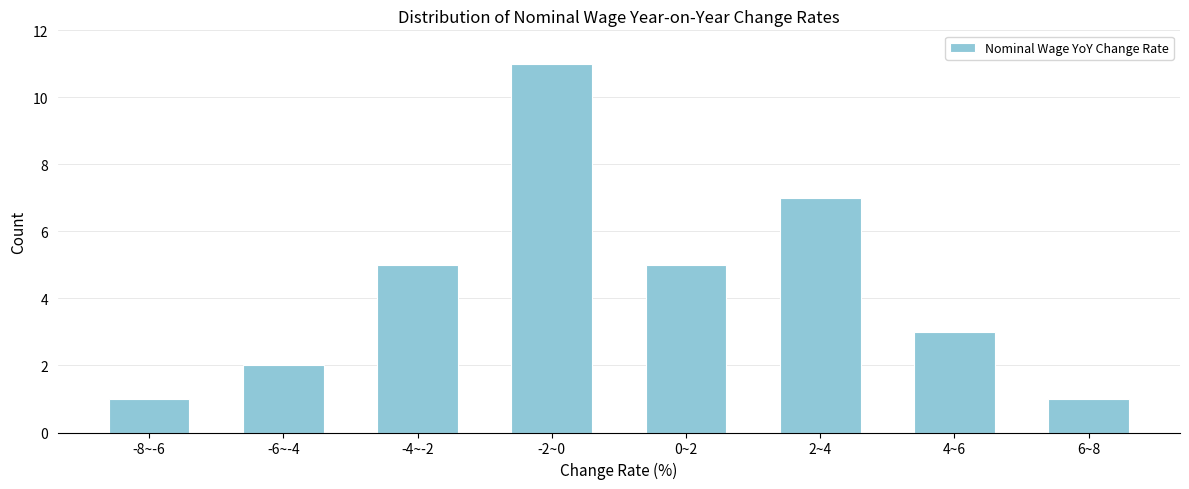

Reading right to left, list all the values displayed in this chart.

6~8=1	4~6=3	2~4=7	0~2=5	-2~0=11	-4~-2=5	-6~-4=2	-8~-6=1